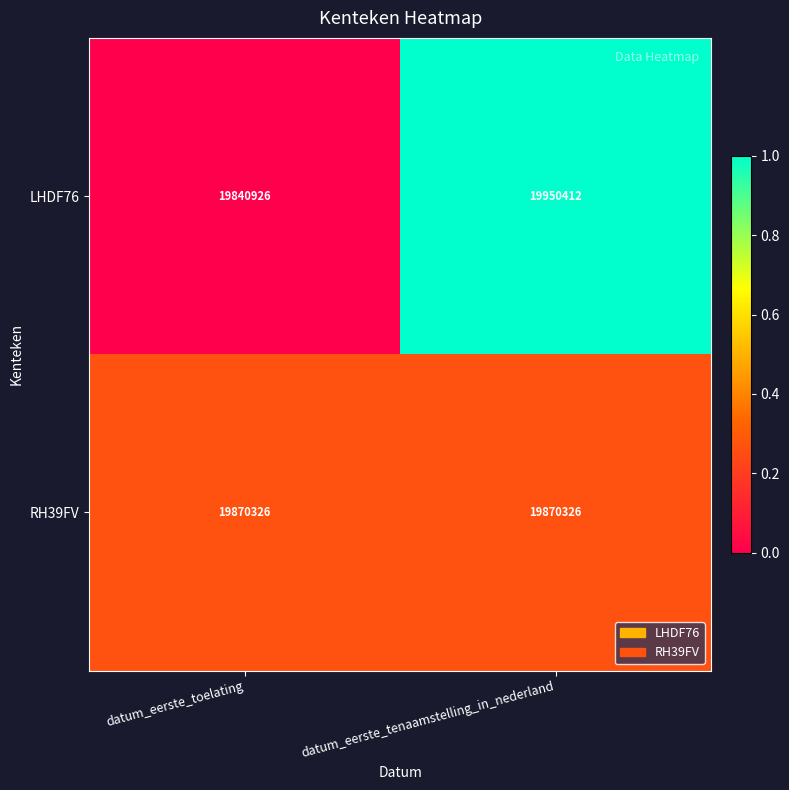

Rank the series by their average value, from highest to lowest.

LHDF76, RH39FV